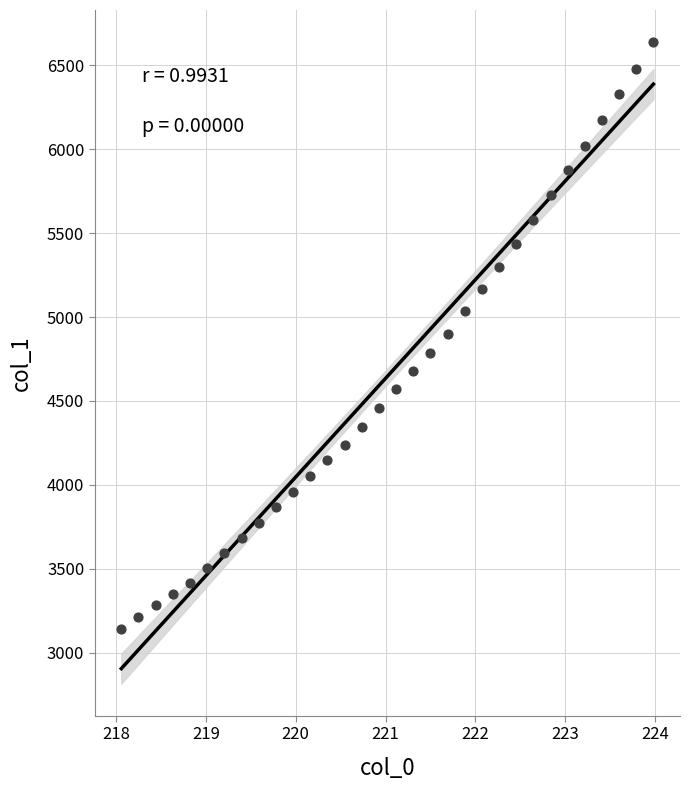

What is the range of X values (max minus min)?

5.9